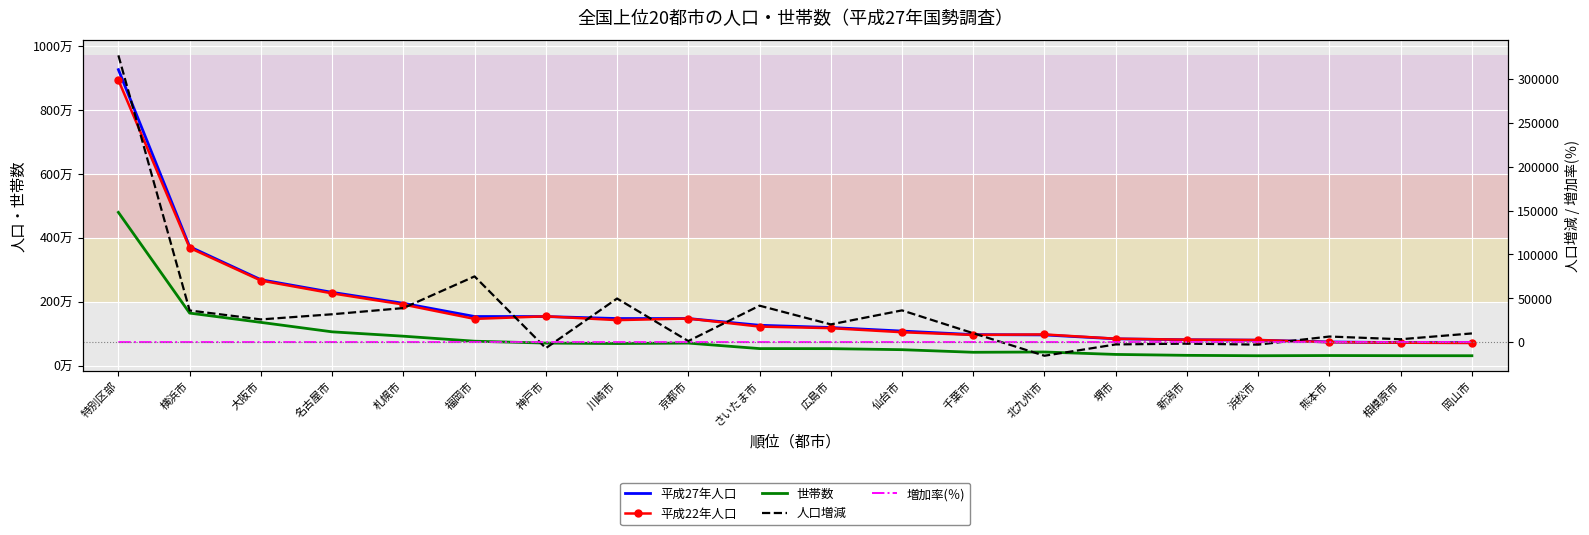

Is it true that 人口増減 equals 74938.0 at 福岡市?

True